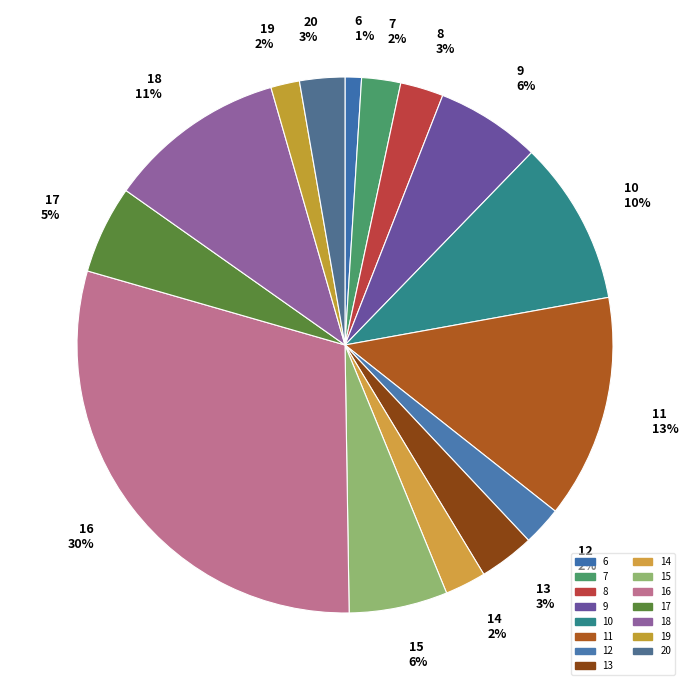

What is the smallest slice in the pie chart?

6